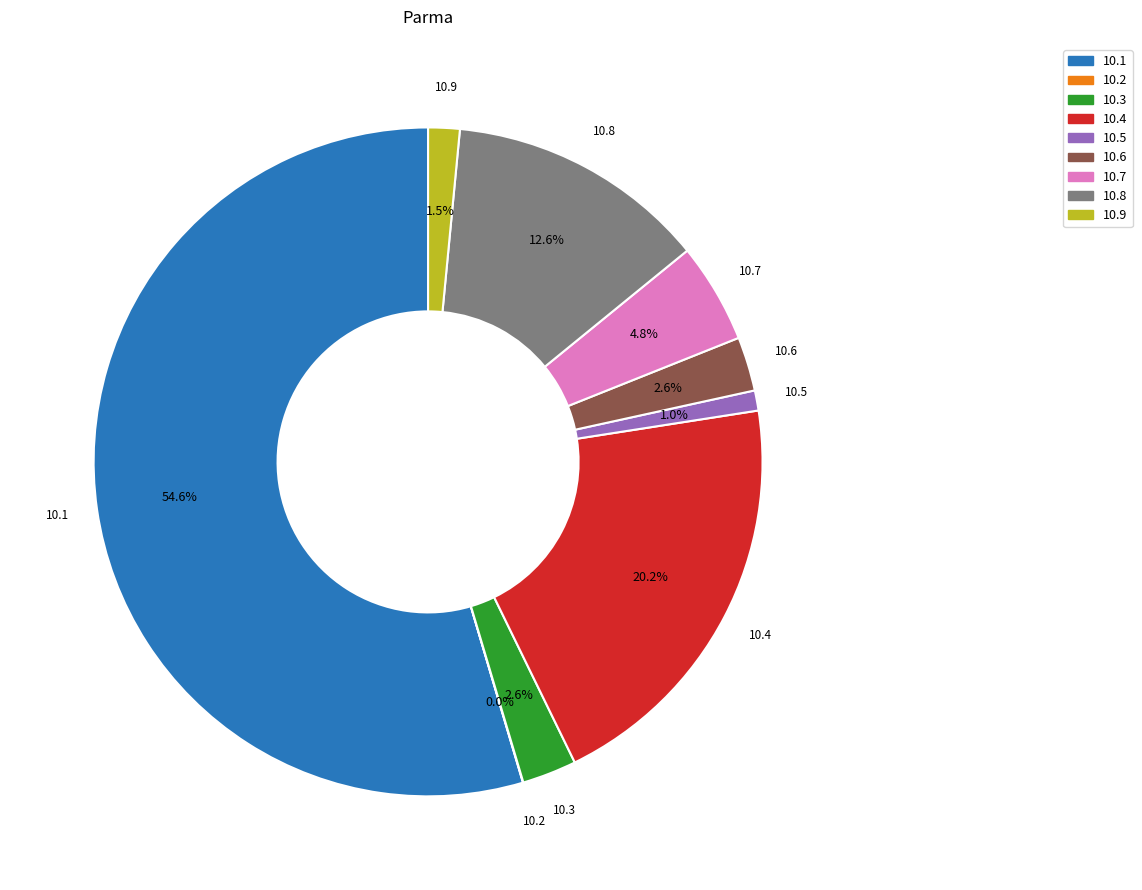

Does 10.1 represent more than half of the total?

Yes